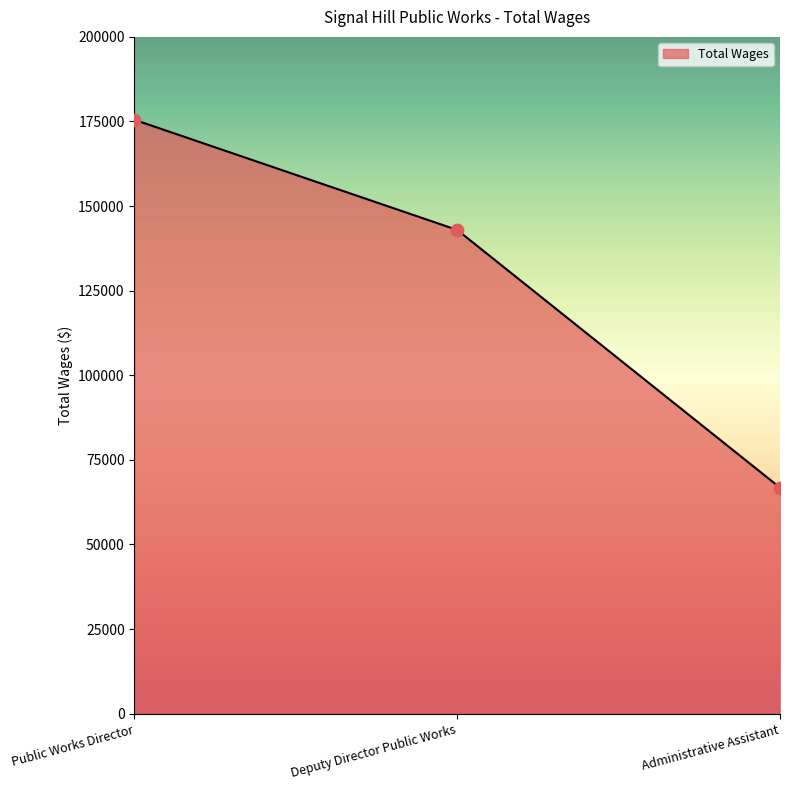

What is the change in value from Public Works Director to Administrative Assistant?

-108703